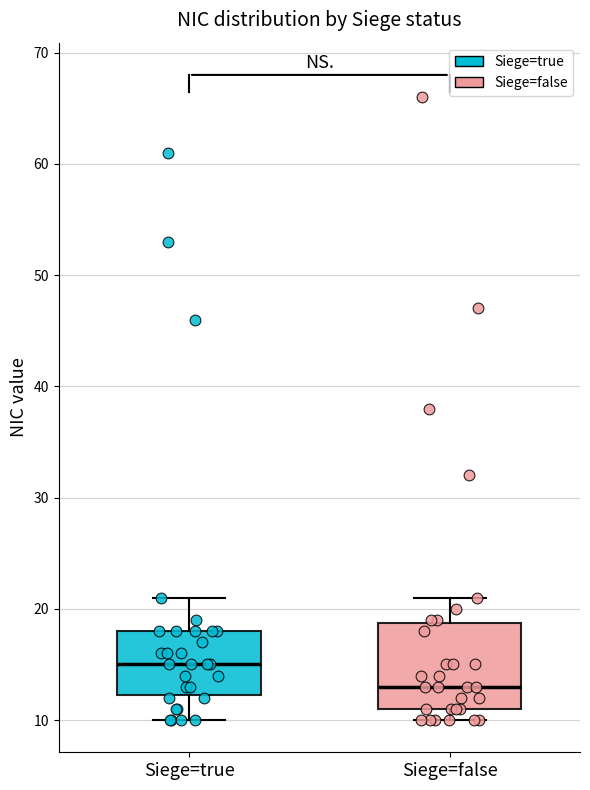

Which box is the tallest, from its lower edge to its upper edge?

Siege=false